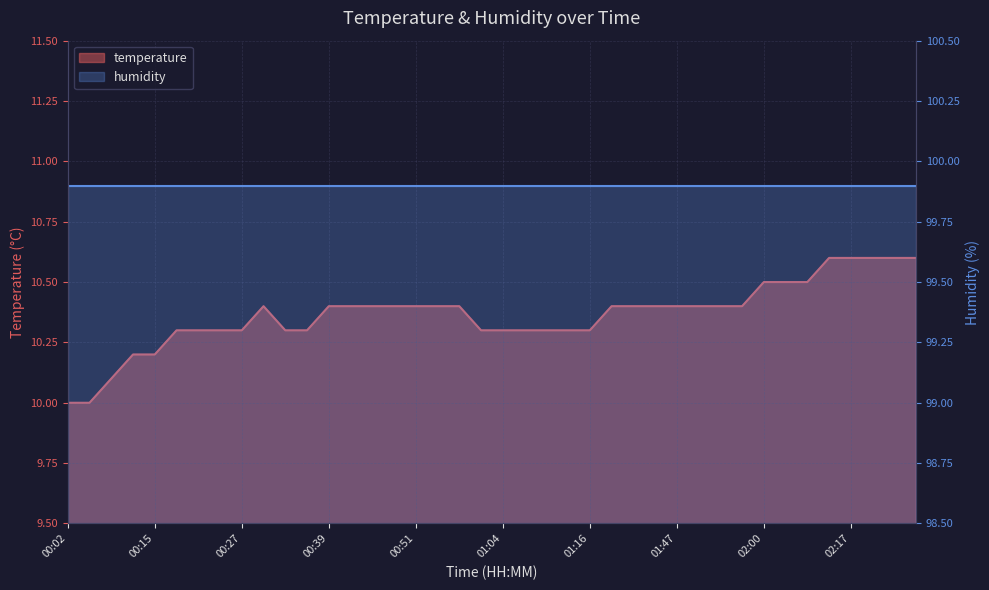

How many points are higher than both their immediate neighbors (excluding endpoints)?

1